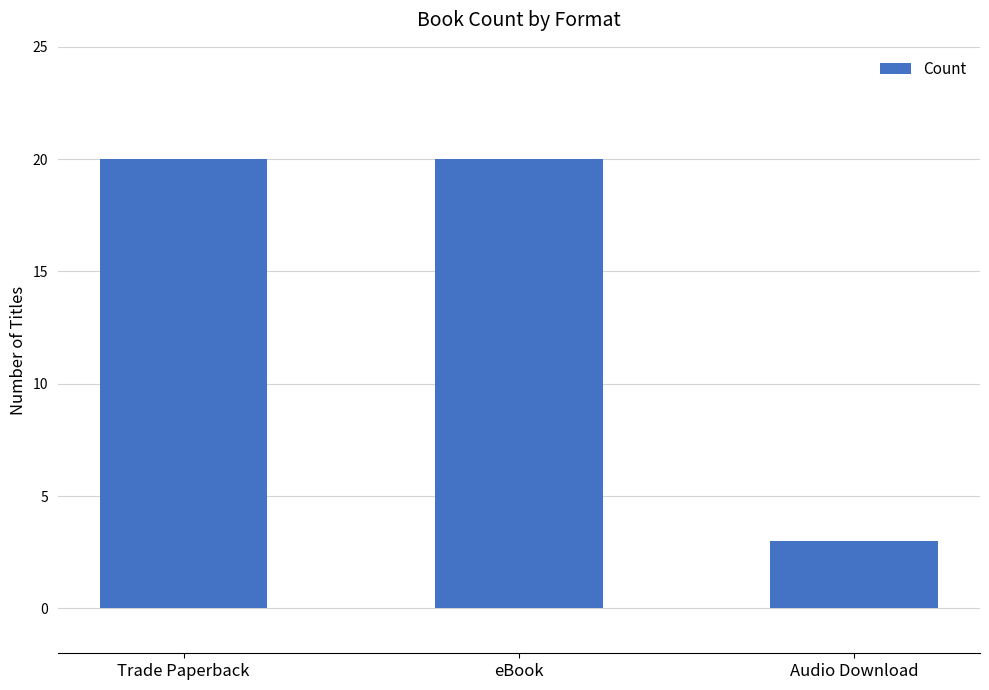

Is it true that the value at Audio Download is 3?

True